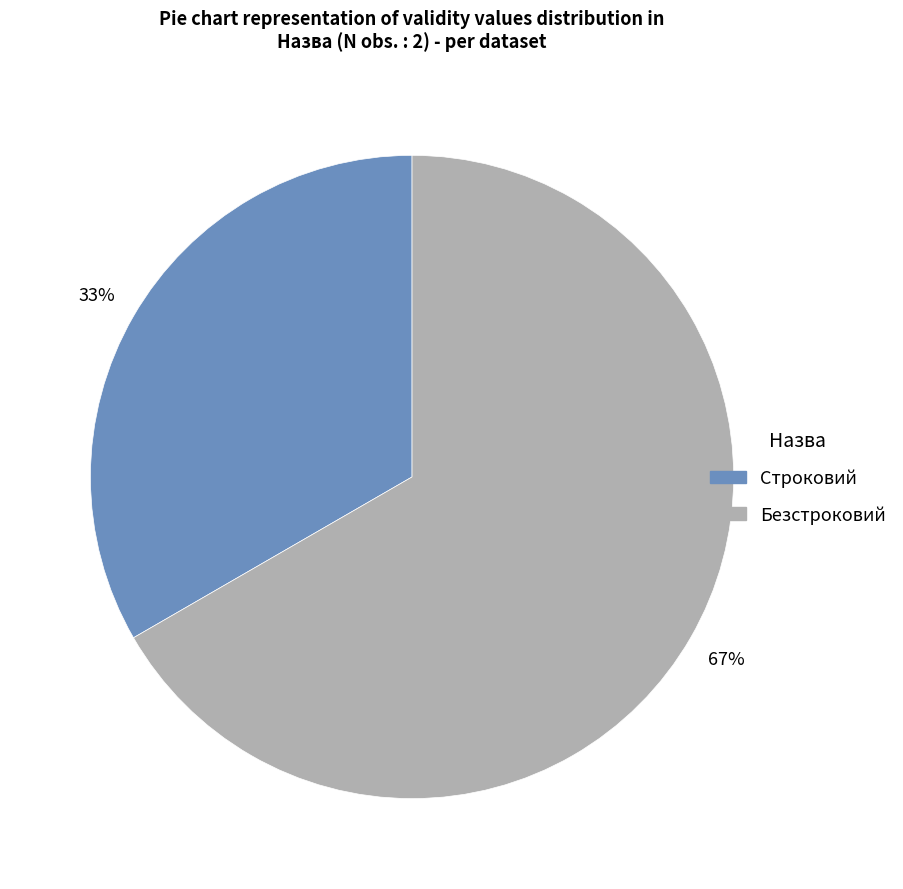

Rank the categories by value from lowest to highest.

Строковий, Безстроковий